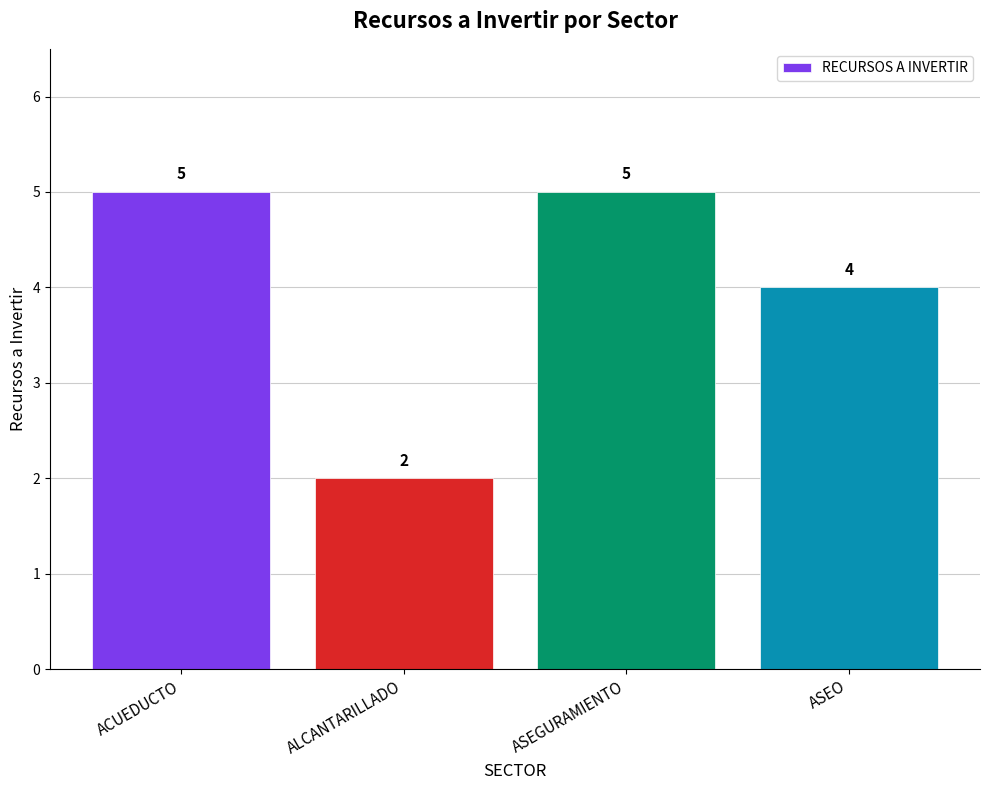

Which label corresponds to the smallest value in the chart?

ALCANTARILLADO